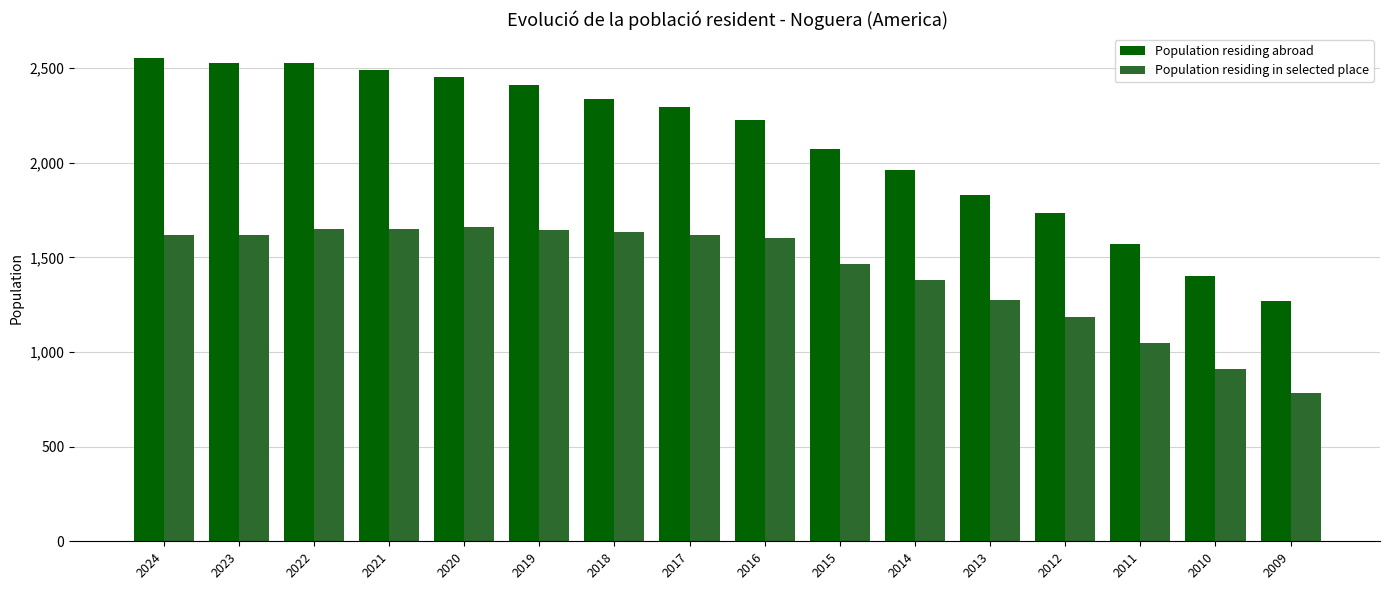

Which series has the widest spread of values?

Population residing abroad